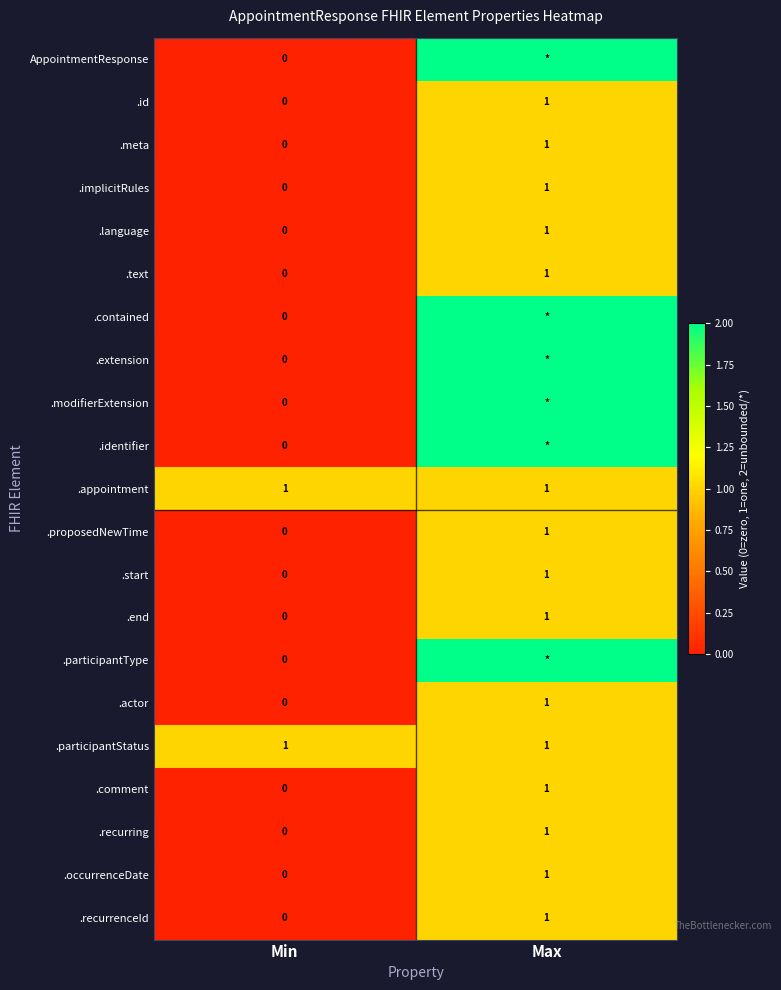

Is it true that .occurrenceDate equals 1 at Max?

True